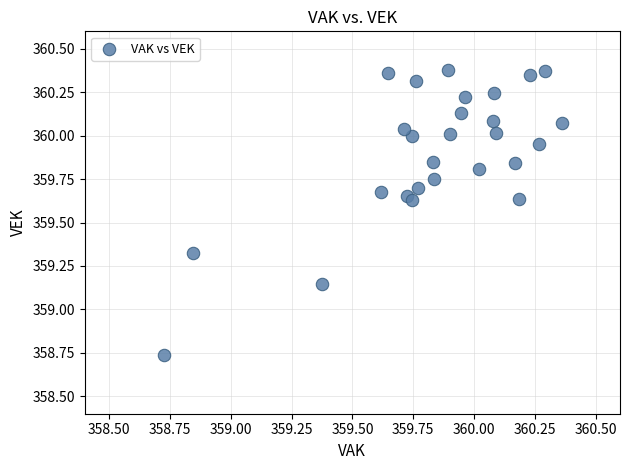

What is the range of X values (max minus min)?

1.6